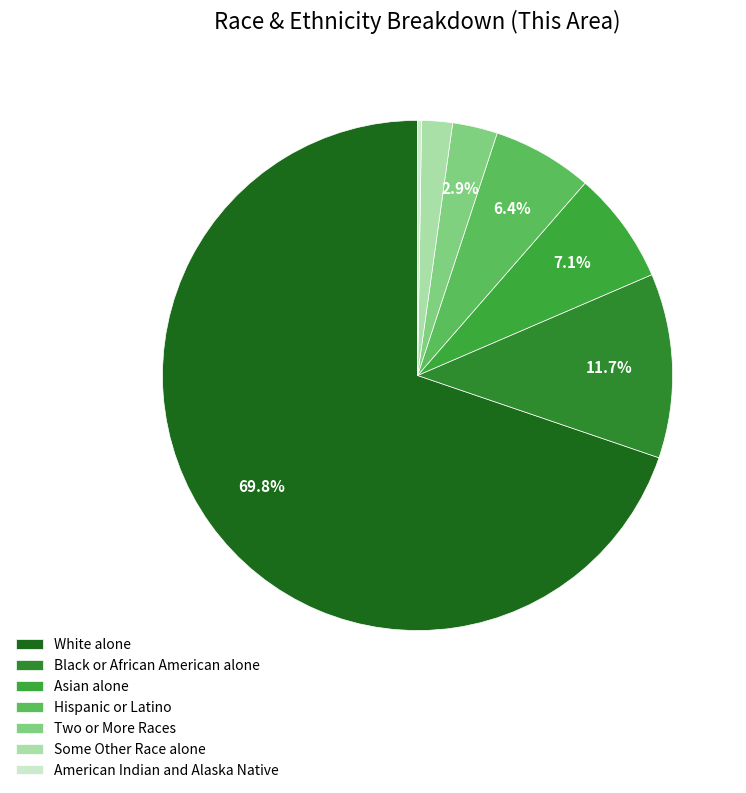

Combined, do American Indian and Alaska Native and Some Other Race alone account for over 50%?

No